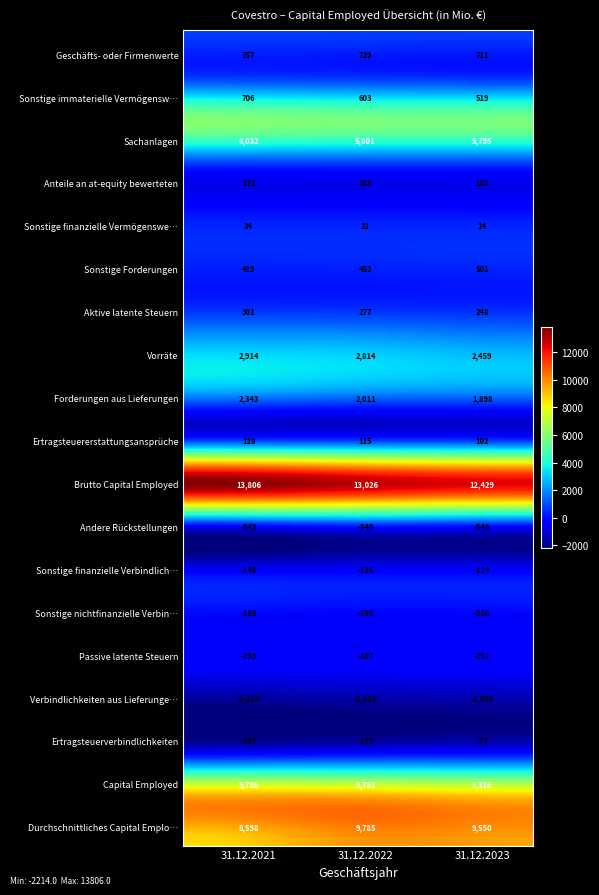

At which label does Ertragsteuerverbindlichkeiten first exceed -175?

2